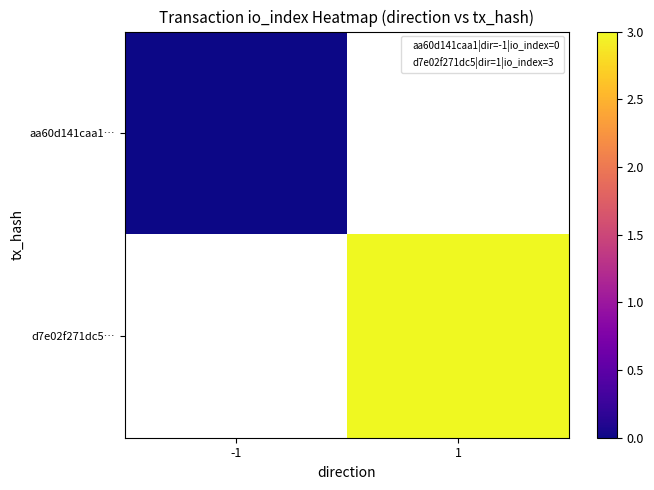

Rank the series at 1 from lowest to highest value.

aa60d141caa1…, d7e02f271dc5…